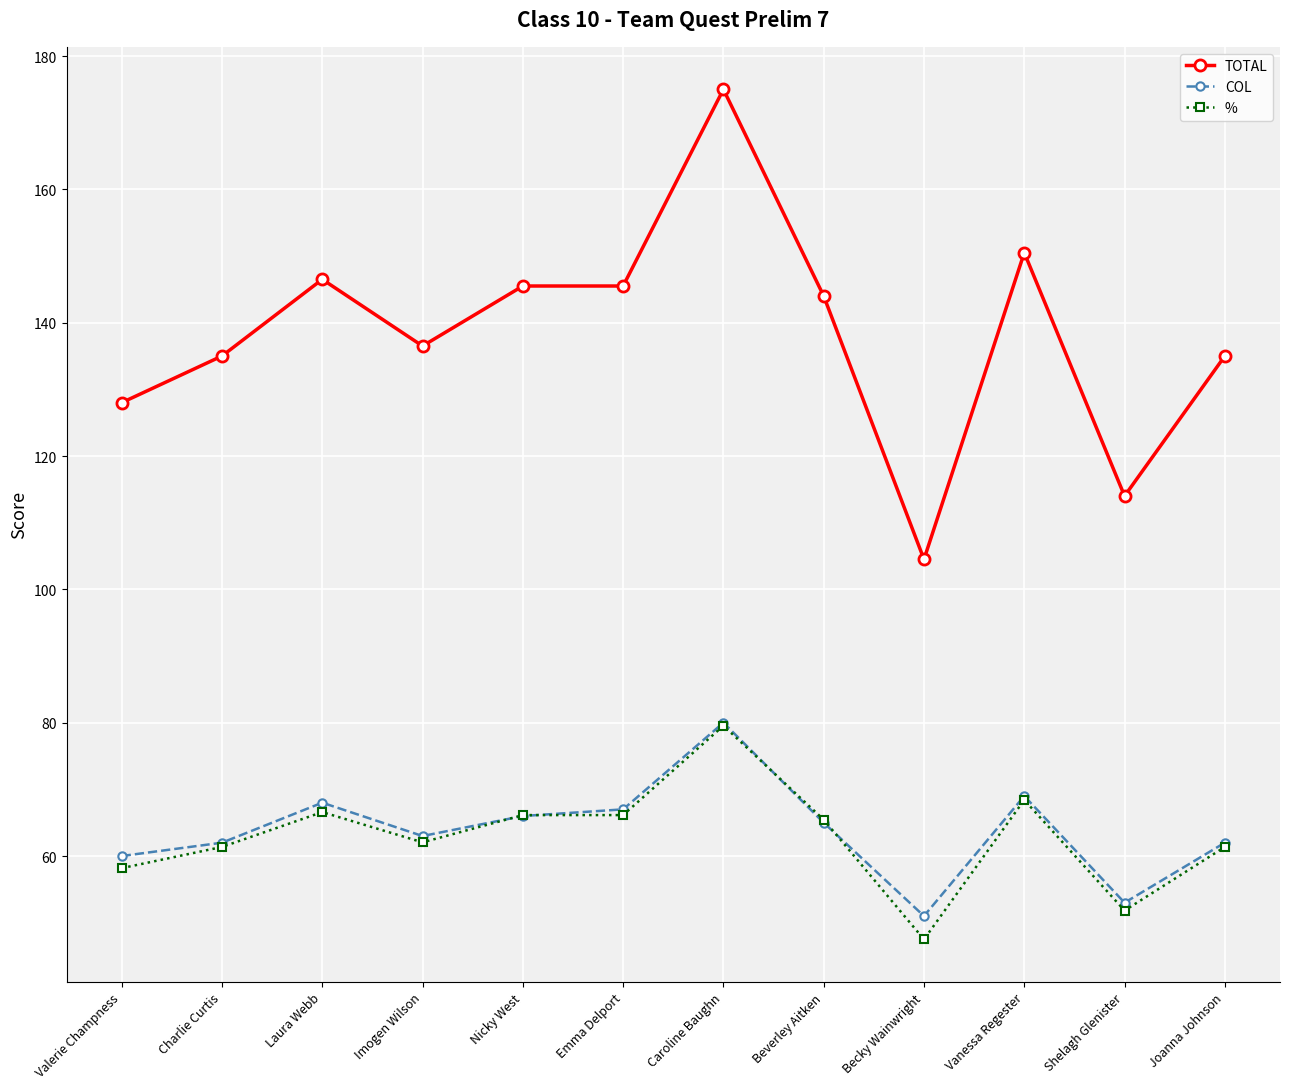

Where is the first local minimum for TOTAL?

Imogen Wilson